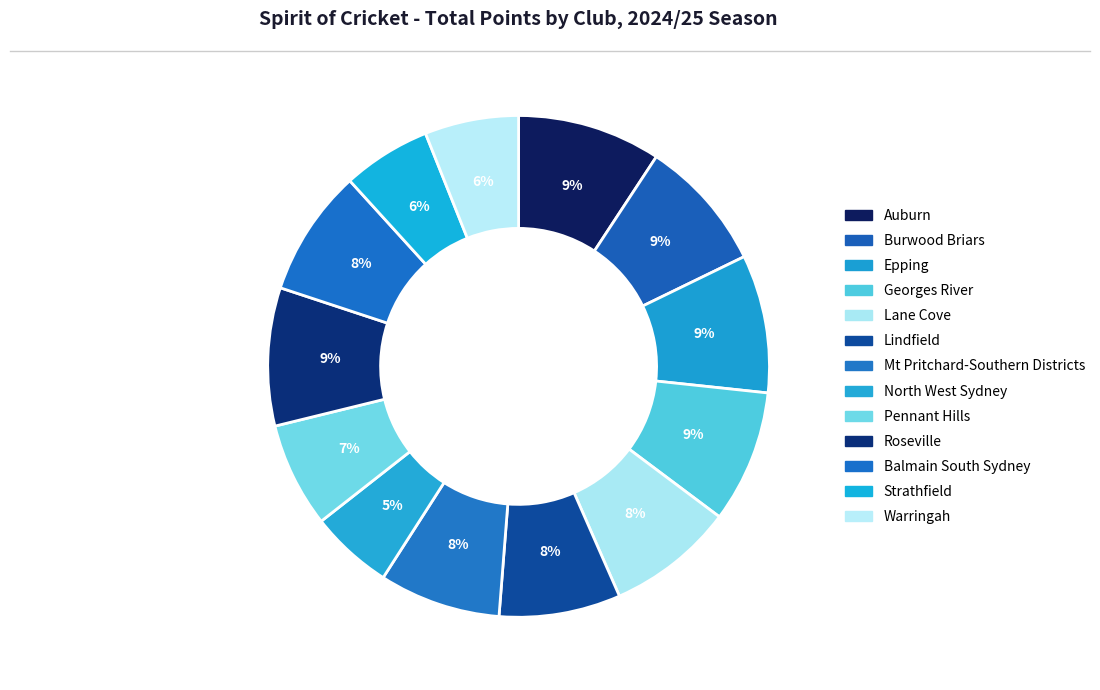

Is there any slice that represents more than half of the pie?

No